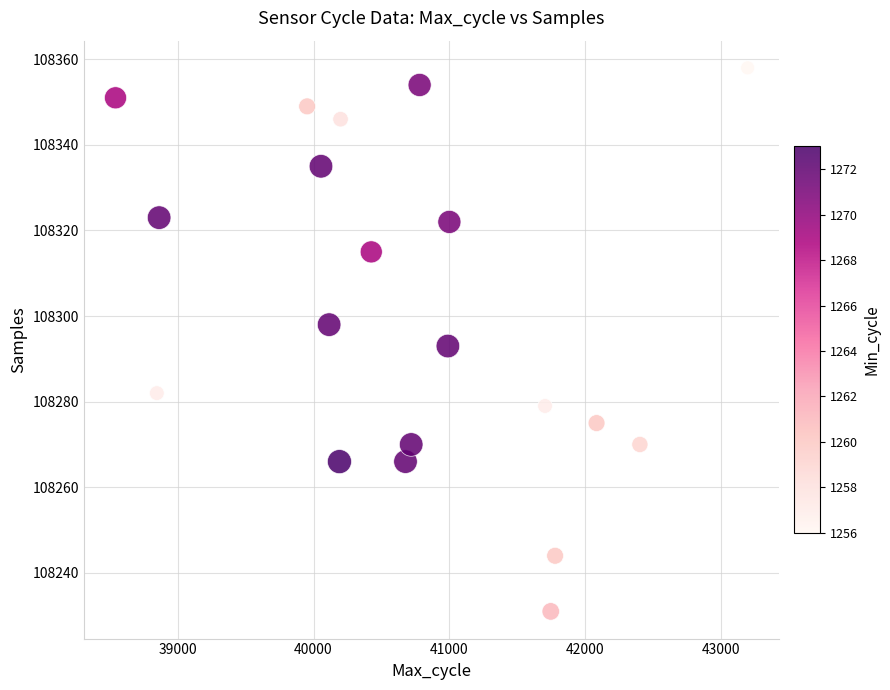

What is the range of X values (max minus min)?

4652